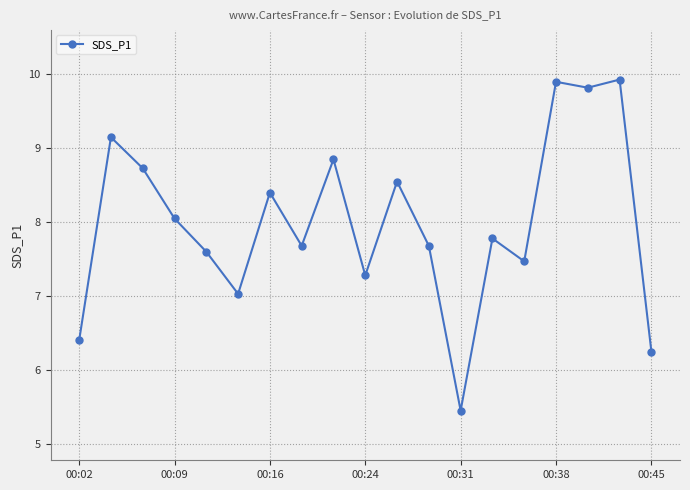

What is the greatest value displayed?

9.9